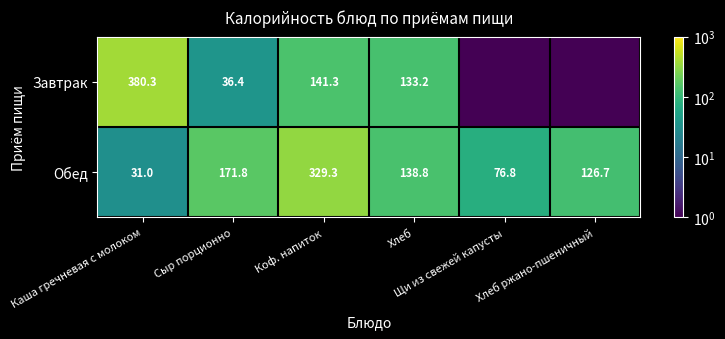

What is the sum of all Обед values?

874.4